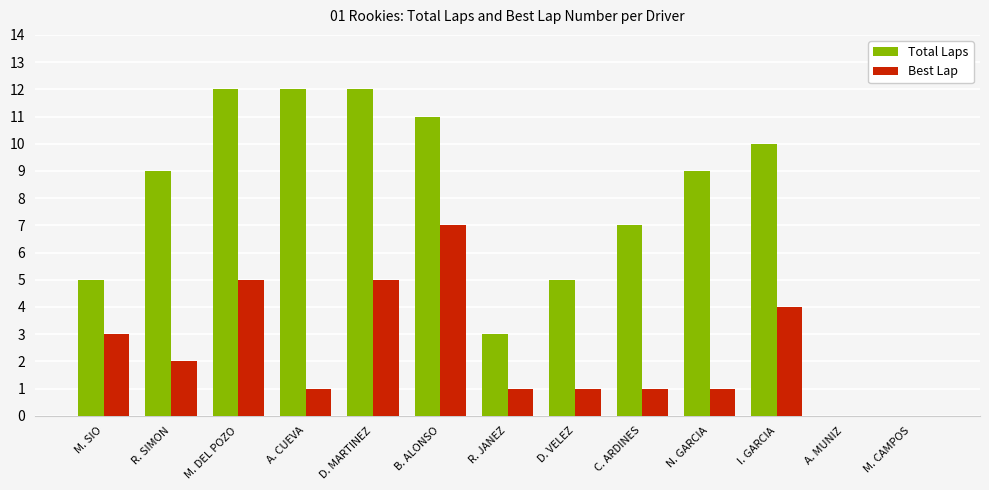

Which series has the widest spread of values?

Total Laps